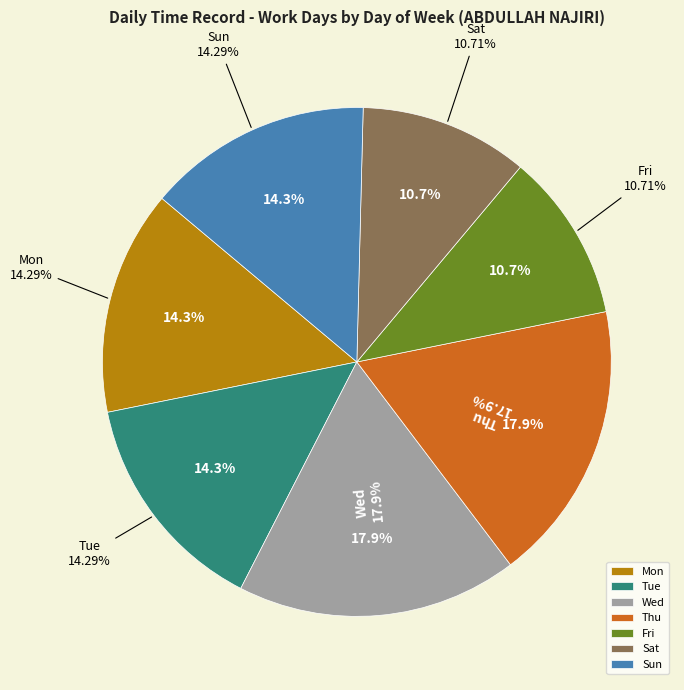

Which slice is the smallest?

Fri